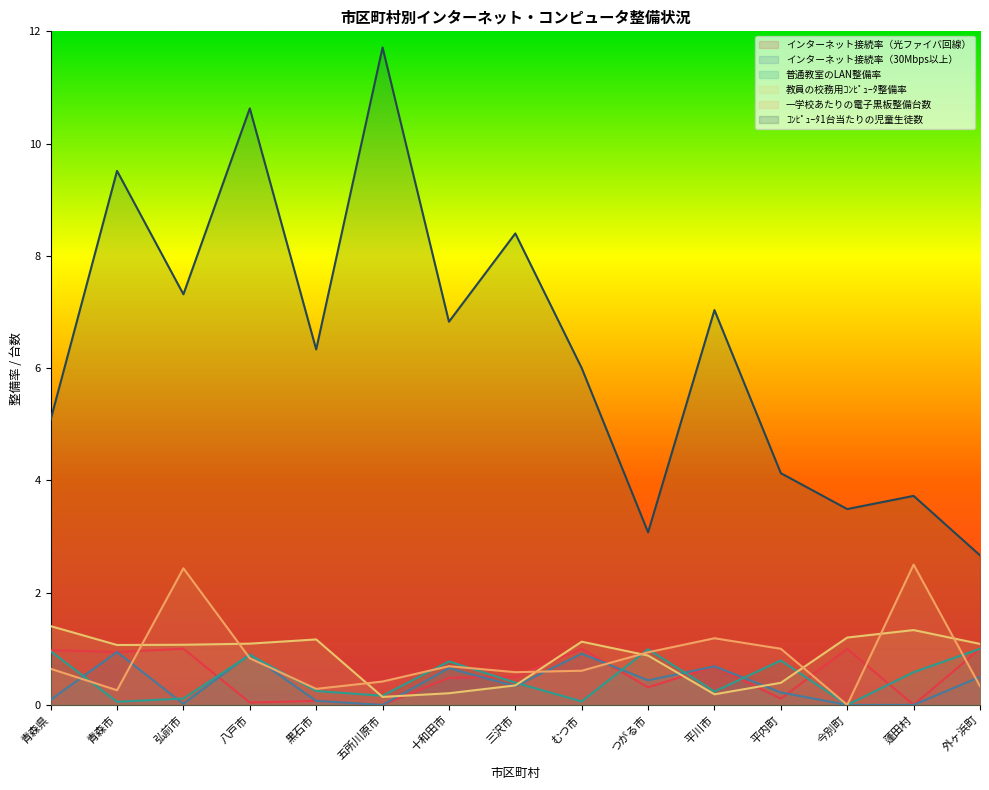

At which category is the sum across all series the highest?

八戸市